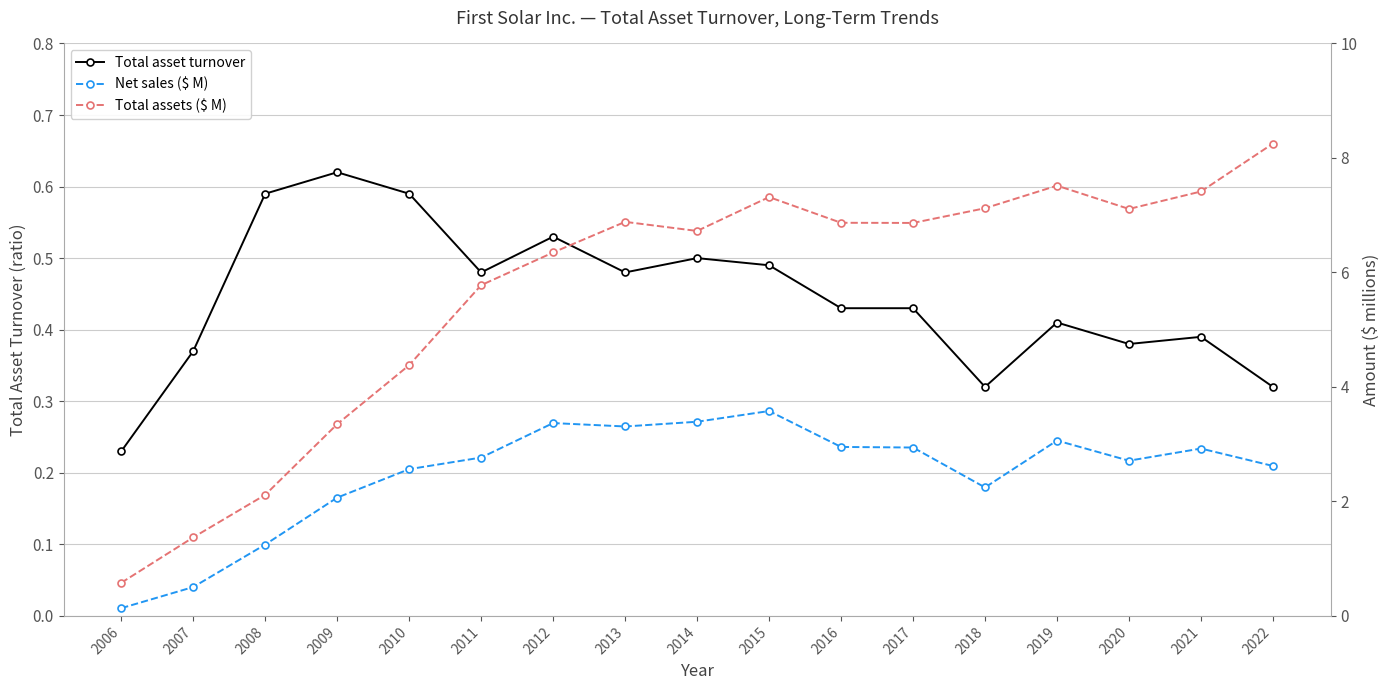

Which series has the largest total across all categories?

Total assets ($ M)